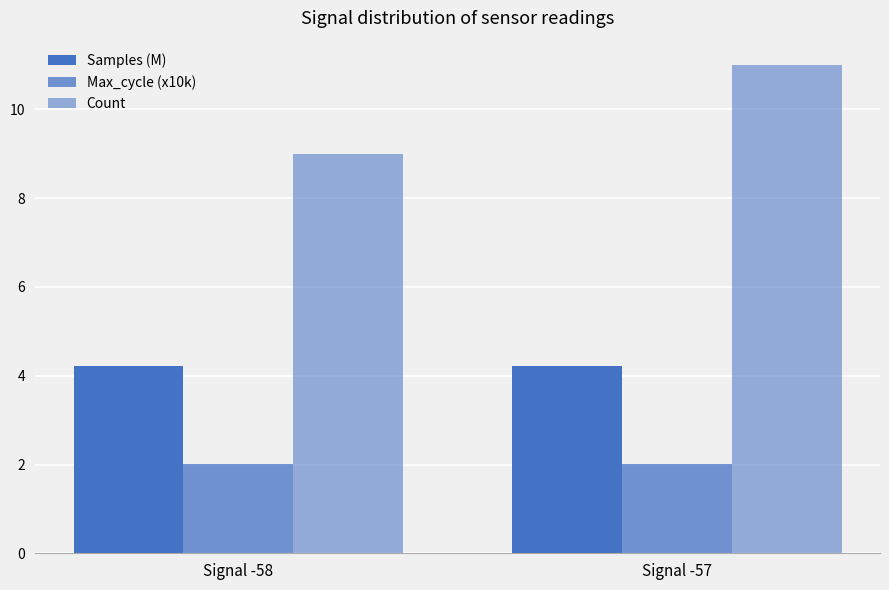

How many bars are there in total?

6